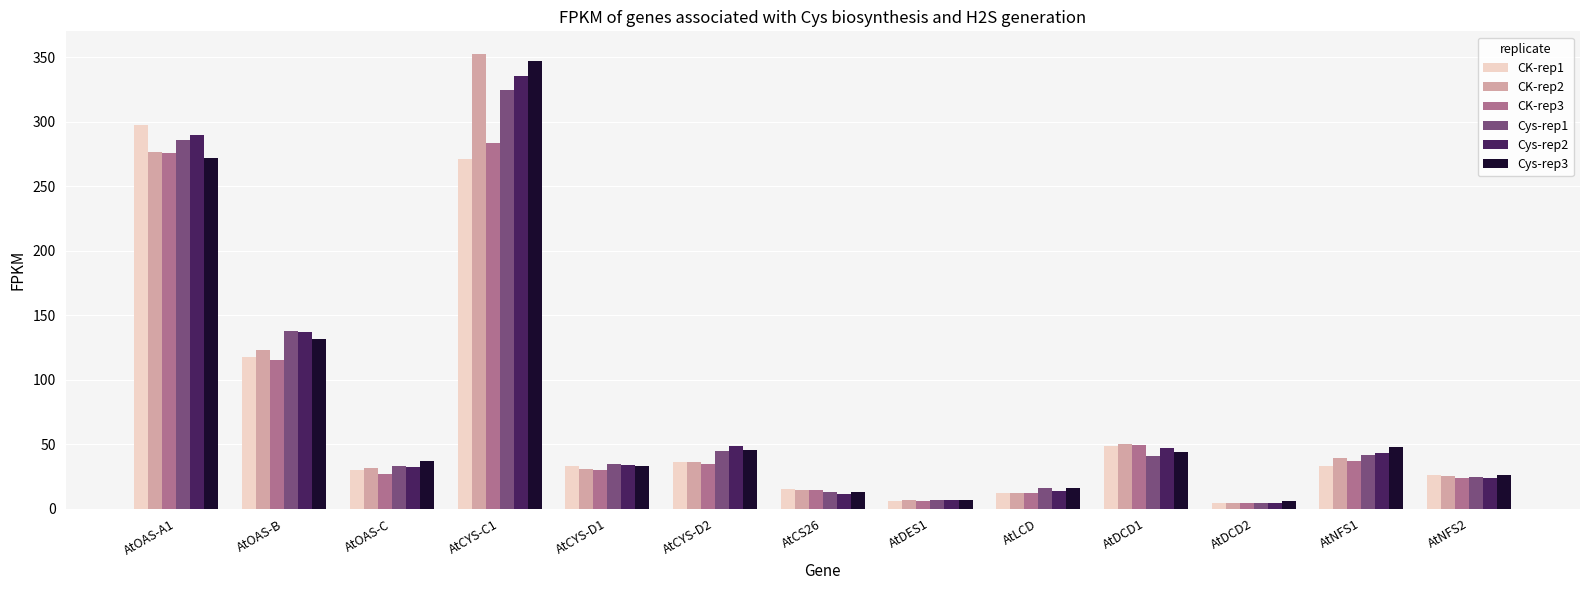

At which category is the sum across all series the highest?

AtCYS-C1